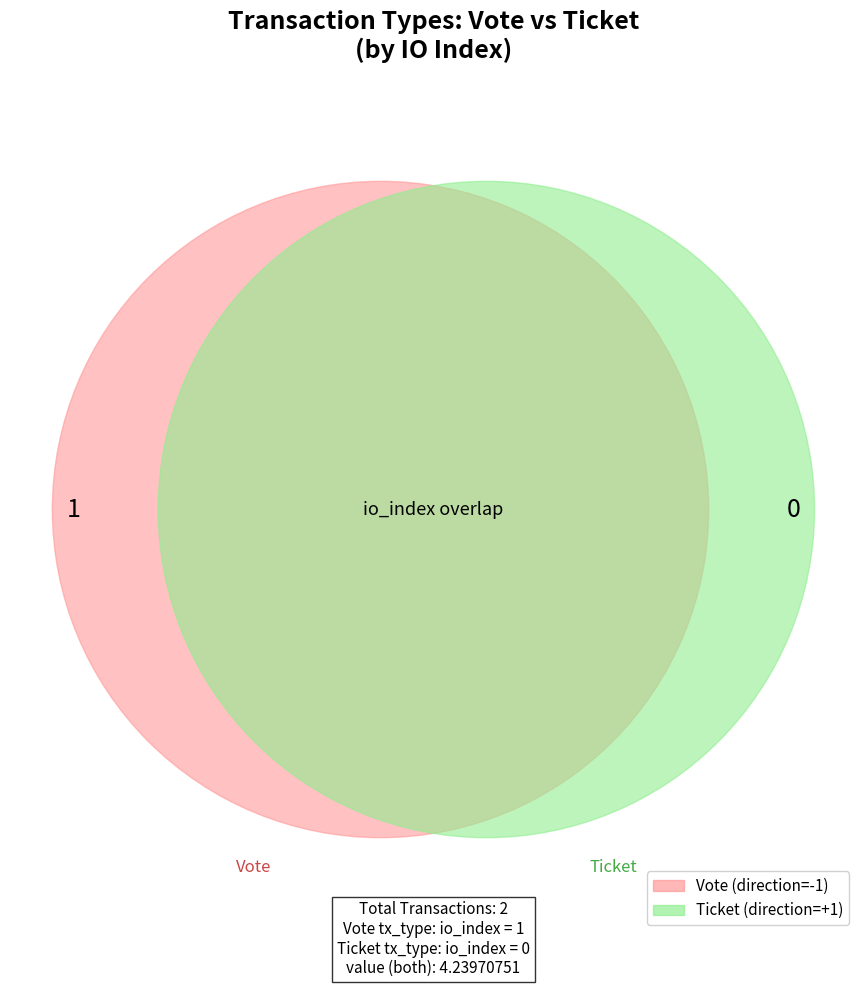

Is there any slice that represents more than half of the pie?

Yes